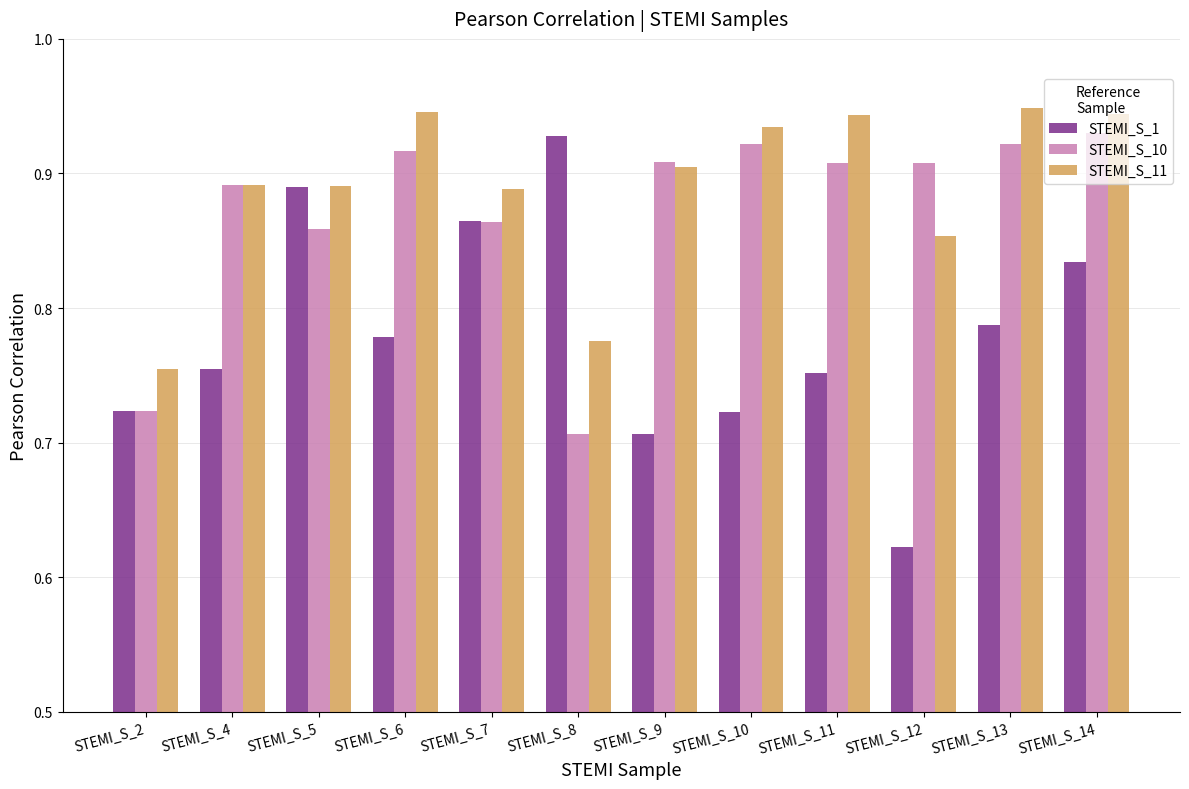

Which category has the lowest value in the STEMI_S_10 series?

STEMI_S_8